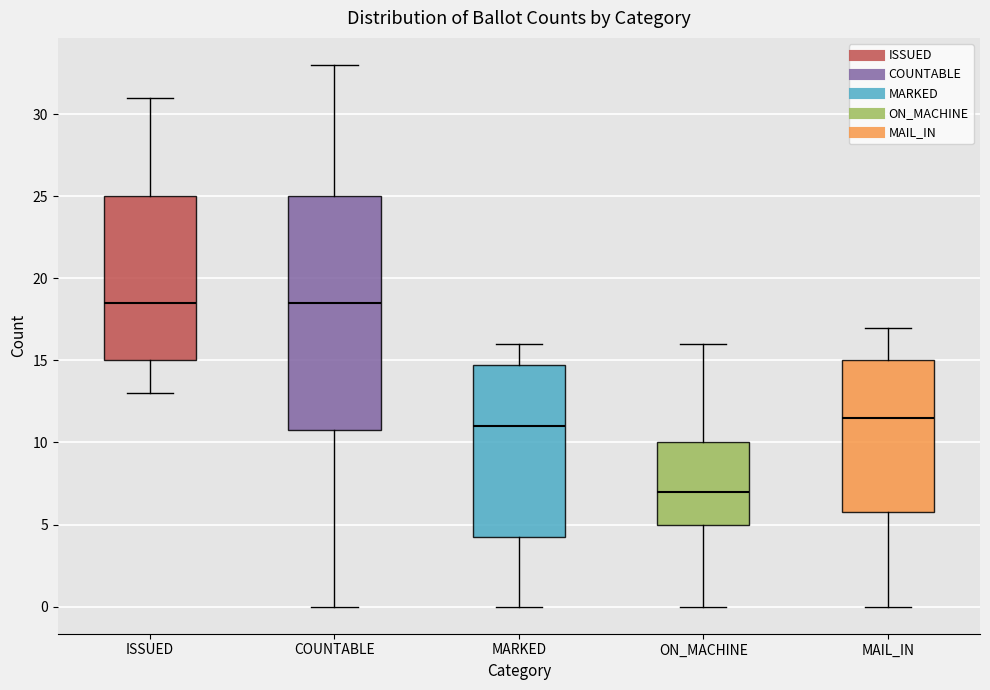

Where does the median line of the box for COUNTABLE sit on the y-axis? The values are not printed on the chart, so give them approximately, as read against the axis.

18.5